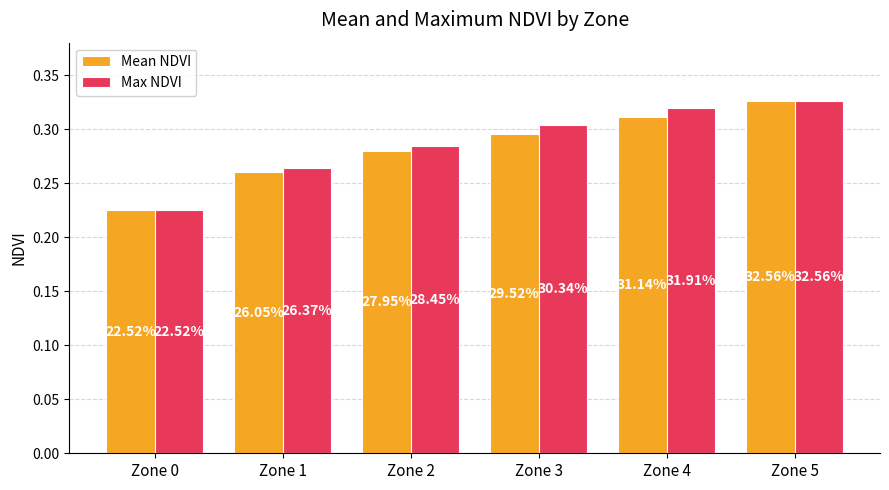

How many groups of bars are there?

6